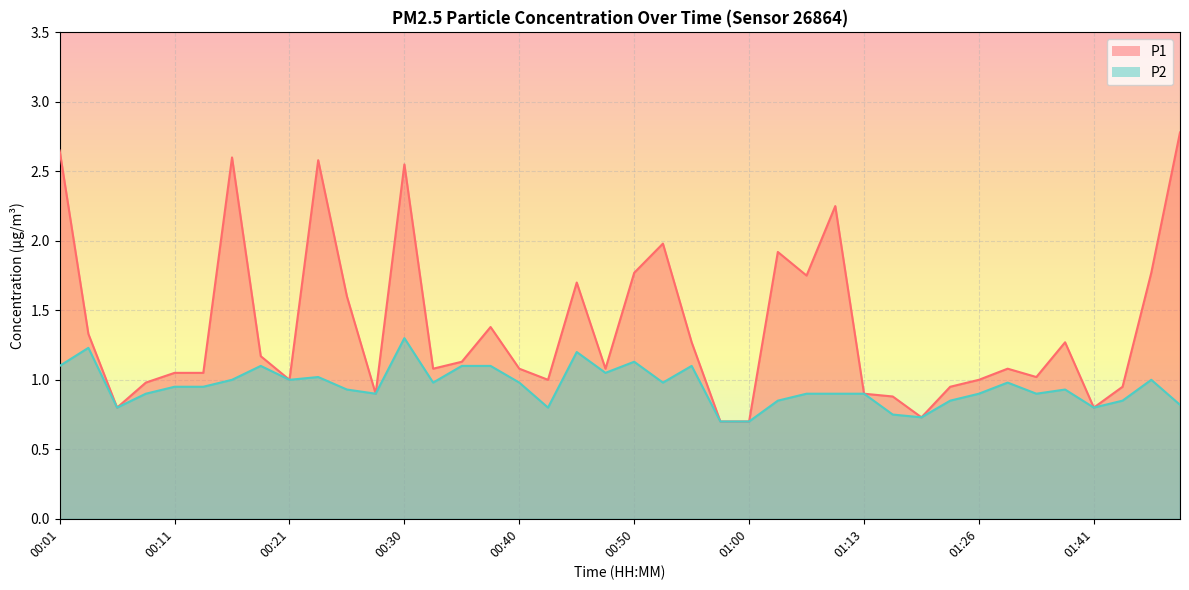

What is the value of the P2 point at the 29th from the left?

0.9